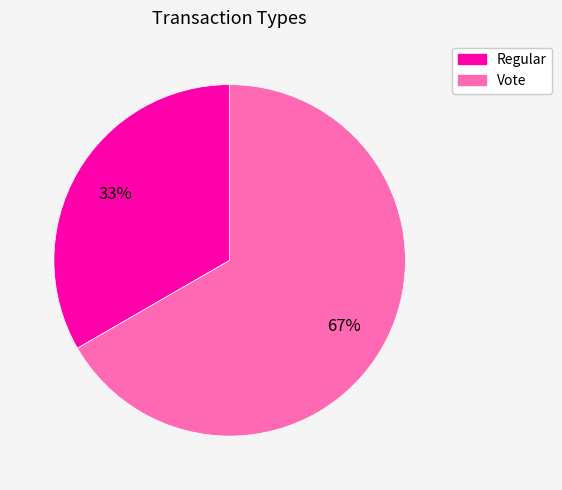

Is there any slice that represents more than half of the pie?

Yes